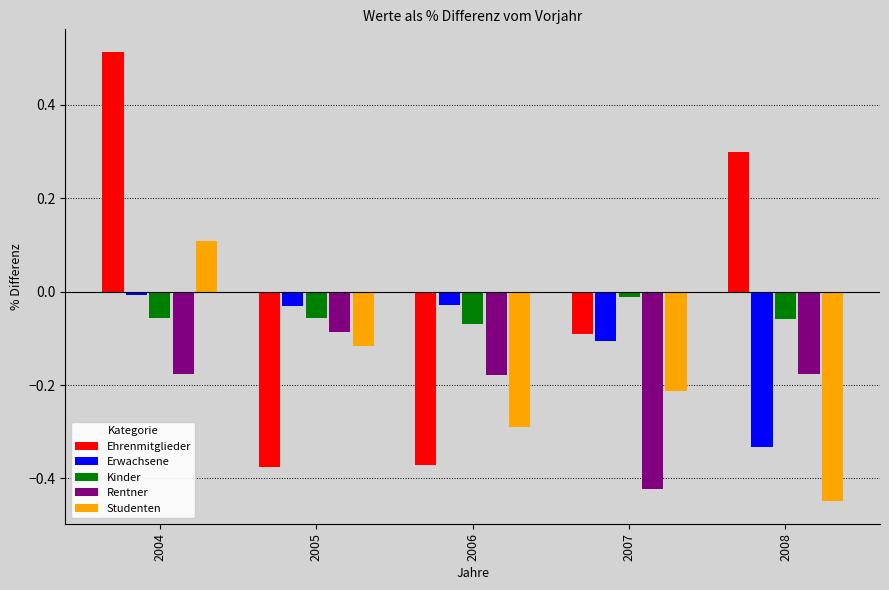

How many groups of bars are there?

5